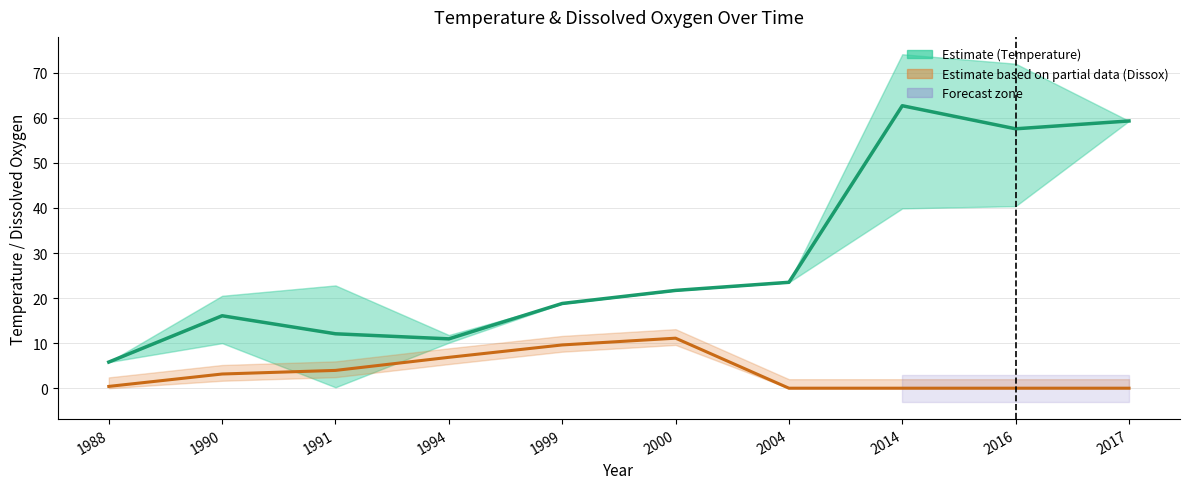

Which category has the lowest value across all series?

2004